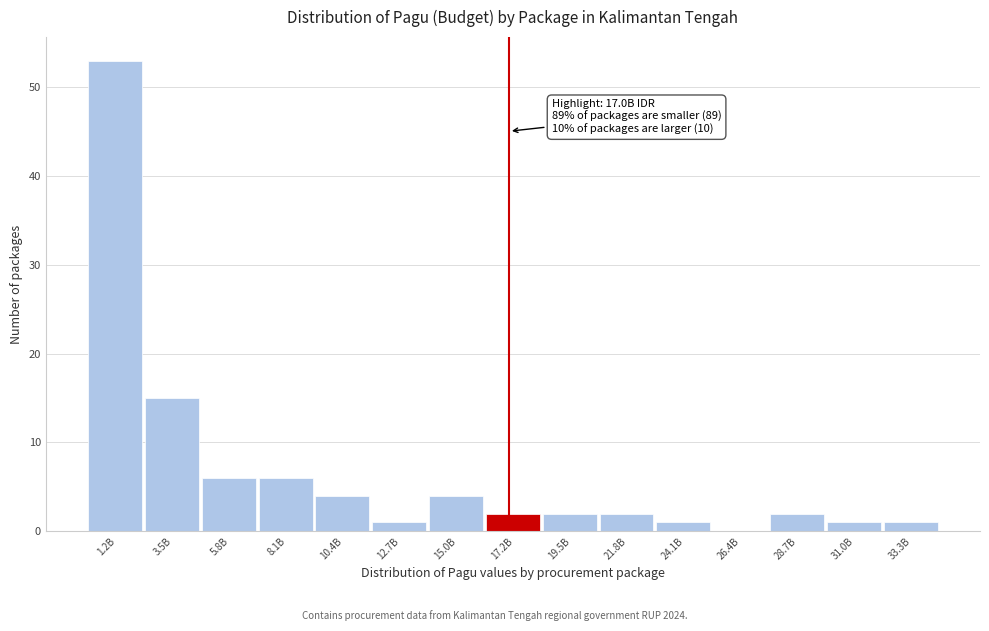

Reading left to right, transcribe all the data shown in this chart.

1.2B=53	3.5B=15	5.8B=6	8.1B=6	10.4B=4	12.7B=1	15.0B=4	17.2B=2	19.5B=2	21.8B=2	24.1B=1	26.4B=0	28.7B=2	31.0B=1	33.3B=1